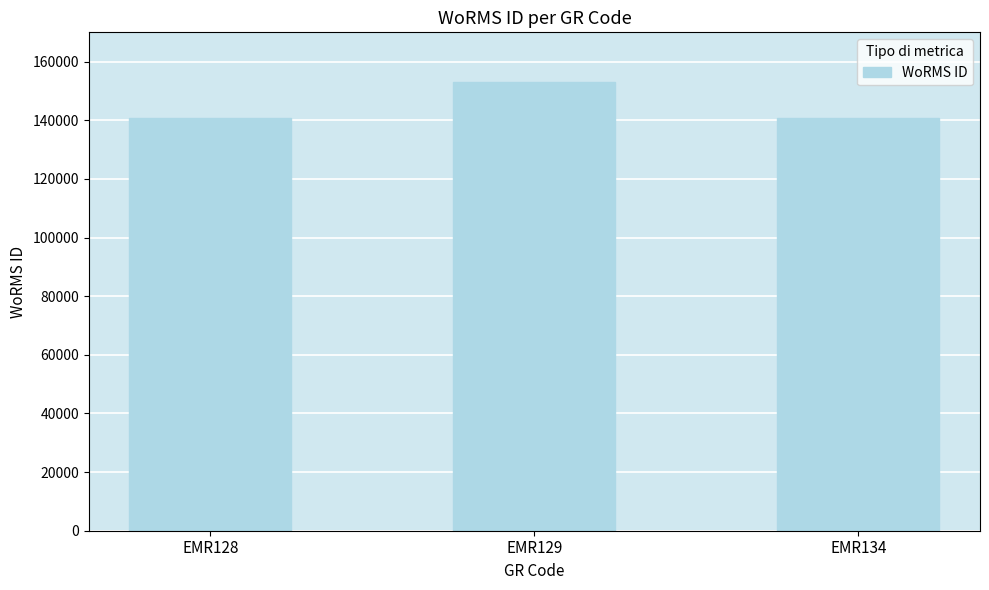

Where does the data first go above 140625?

EMR129